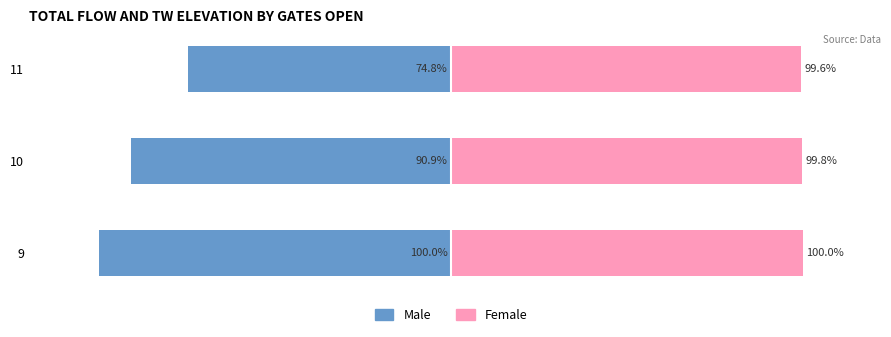

What is the minimum value for Male?

-100.0